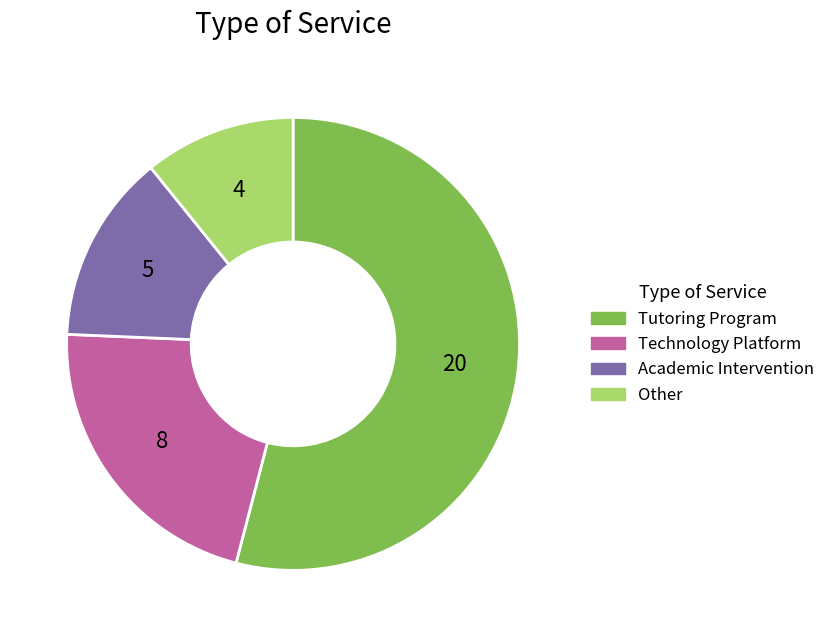

Count the number of slices in the pie.

4